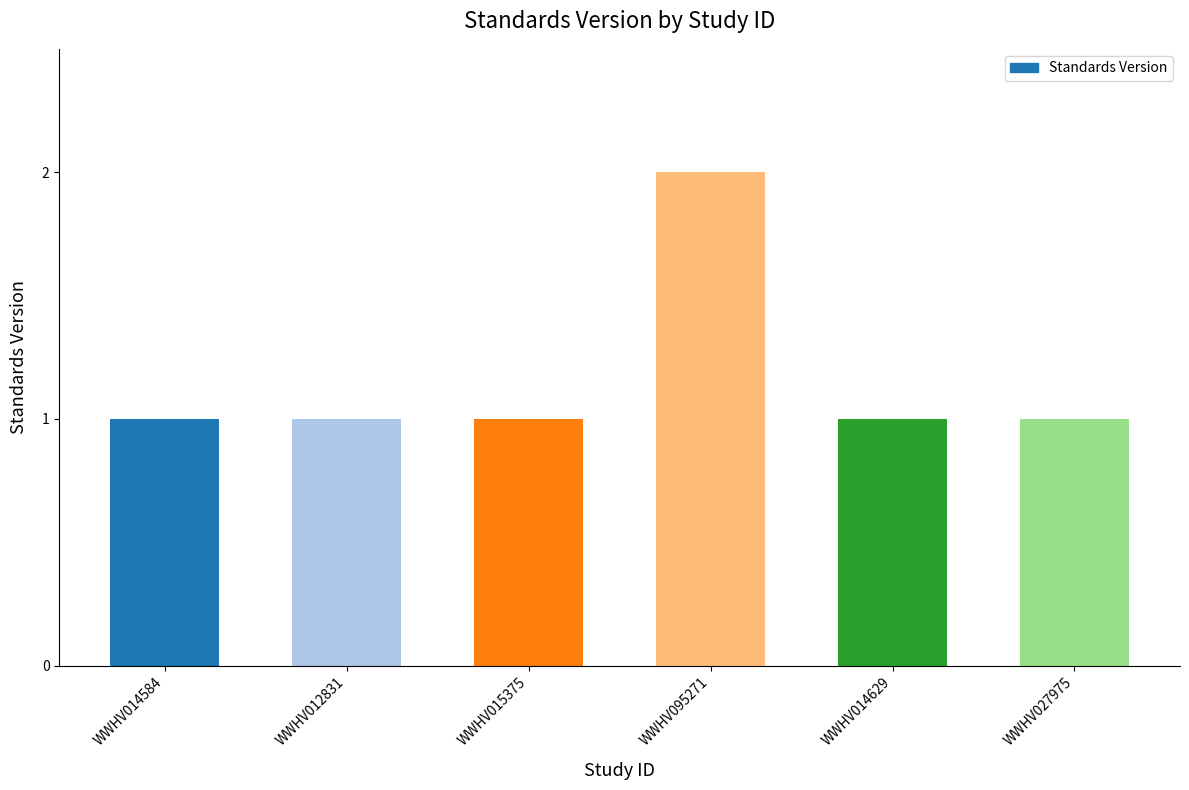

The chart shows a value of 1 at WWHV014629. True or false?

True